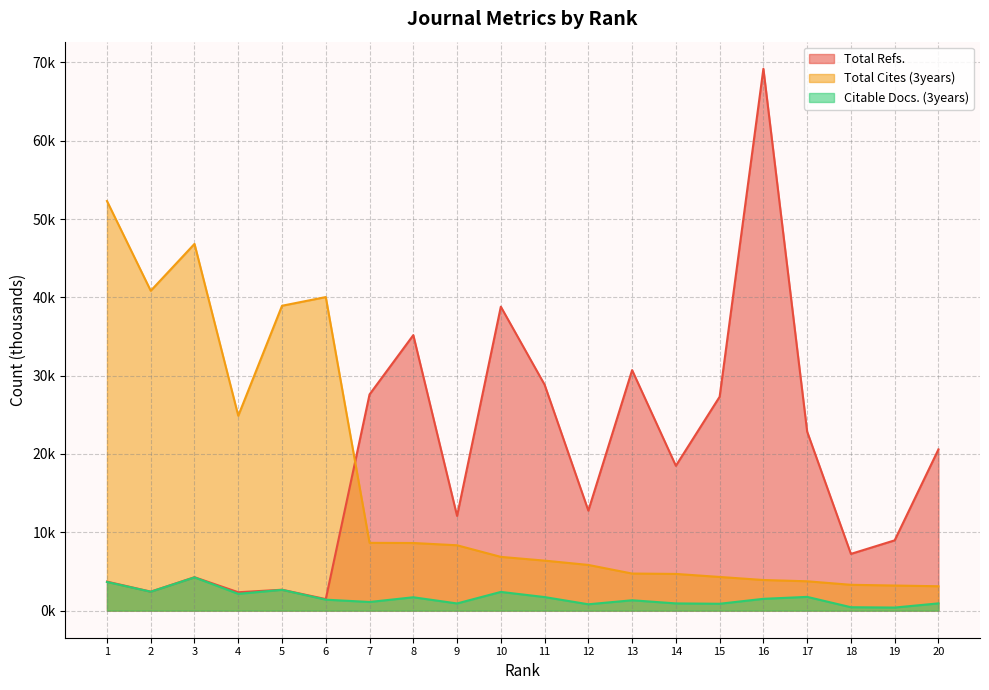

What are all the series names shown in the legend?

Total Refs., Total Cites (3years), Citable Docs. (3years)